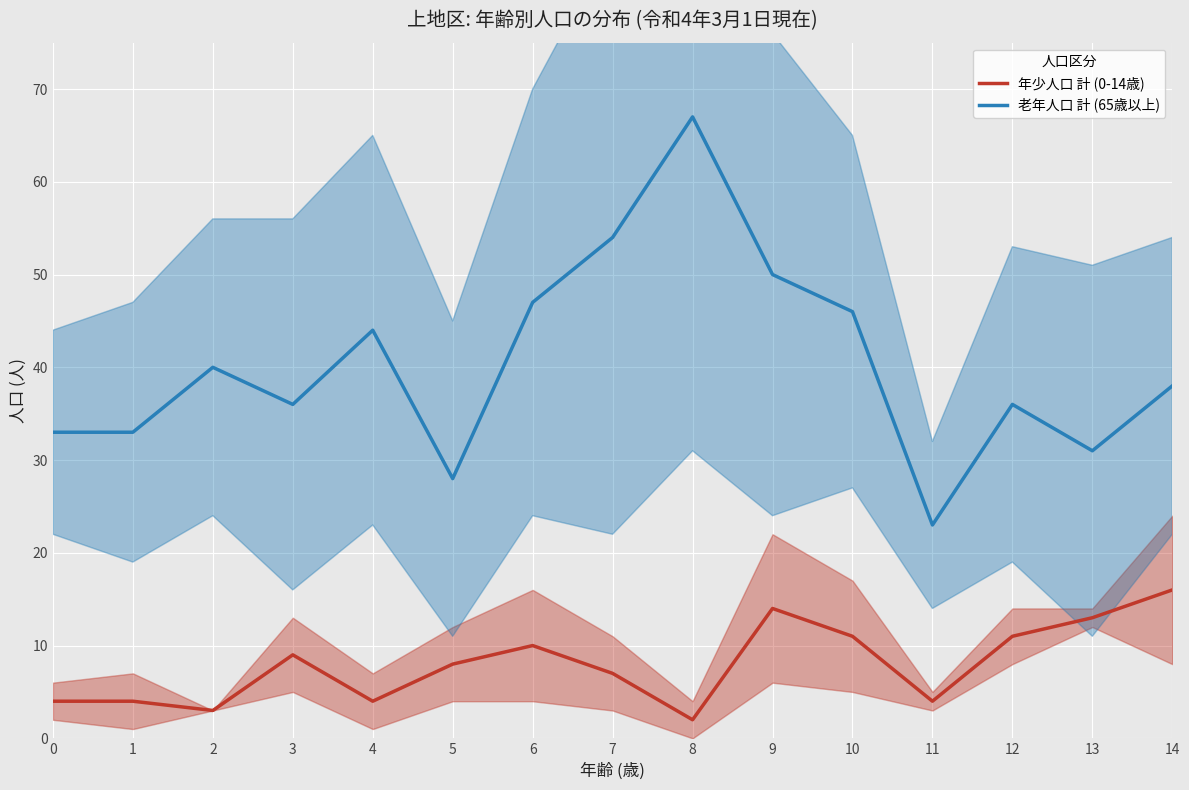

True or false: 老年人口 計 (65歳以上) has more than 0 interior local peaks.

True